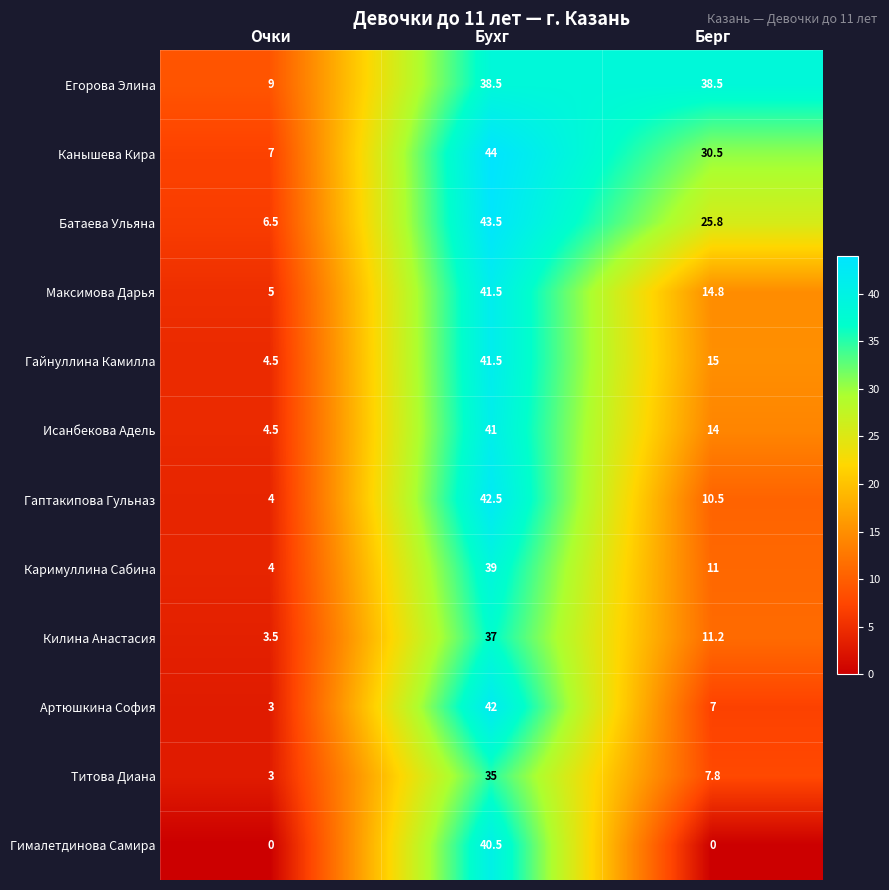

How many values in the Килина Анастасия series are below 11?

1